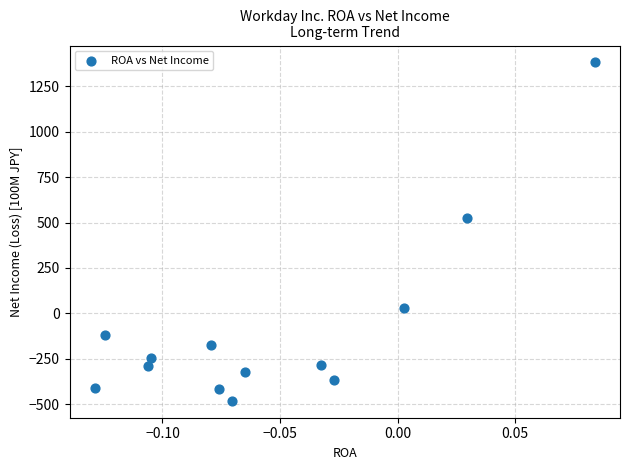

What is the range of Y values (max minus min)?

1862